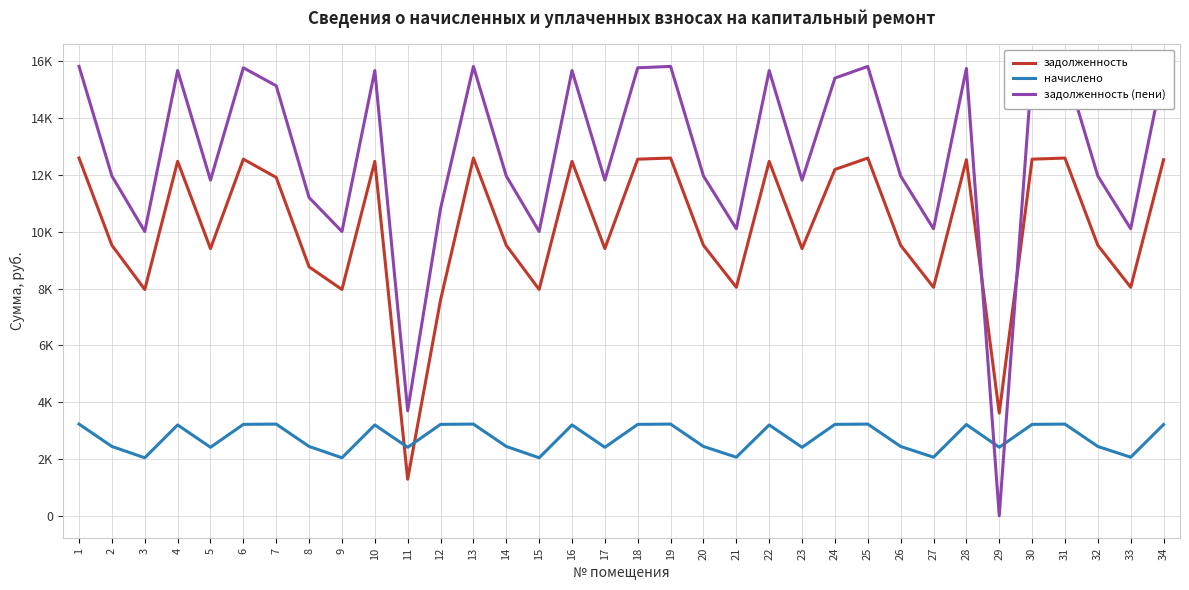

How many lines are shown in the chart?

3